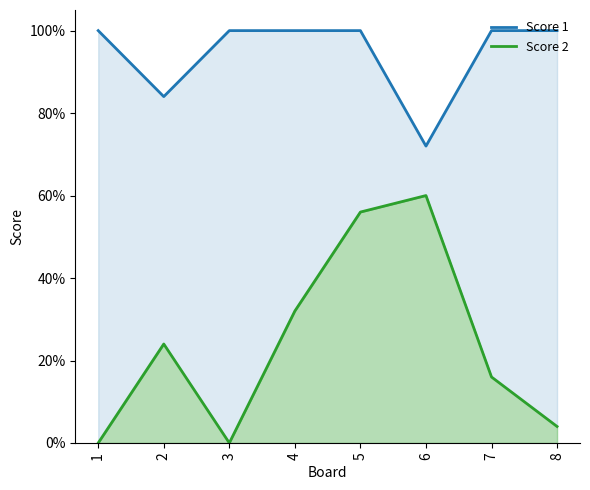

The value of Score 1 at 5 is 0.6. True or false?

False